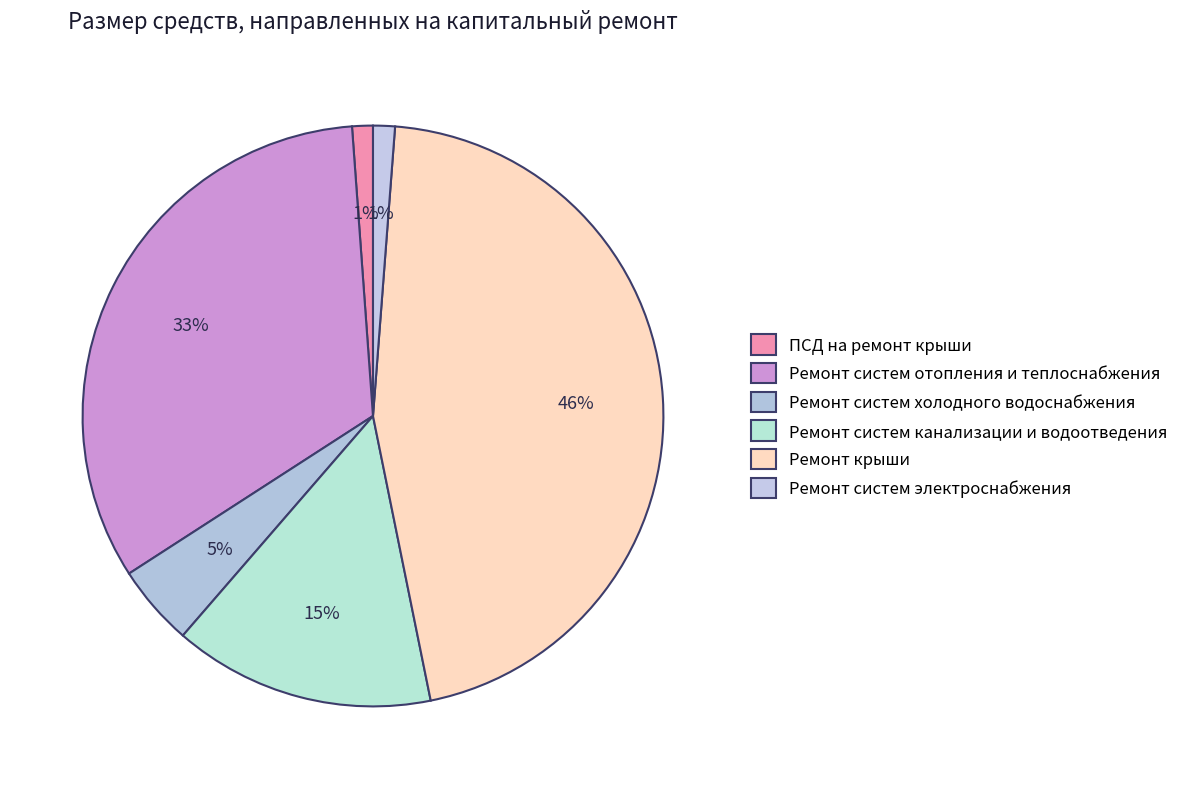

What percentage is the Ремонт крыши slice, to the nearest percent?

46%